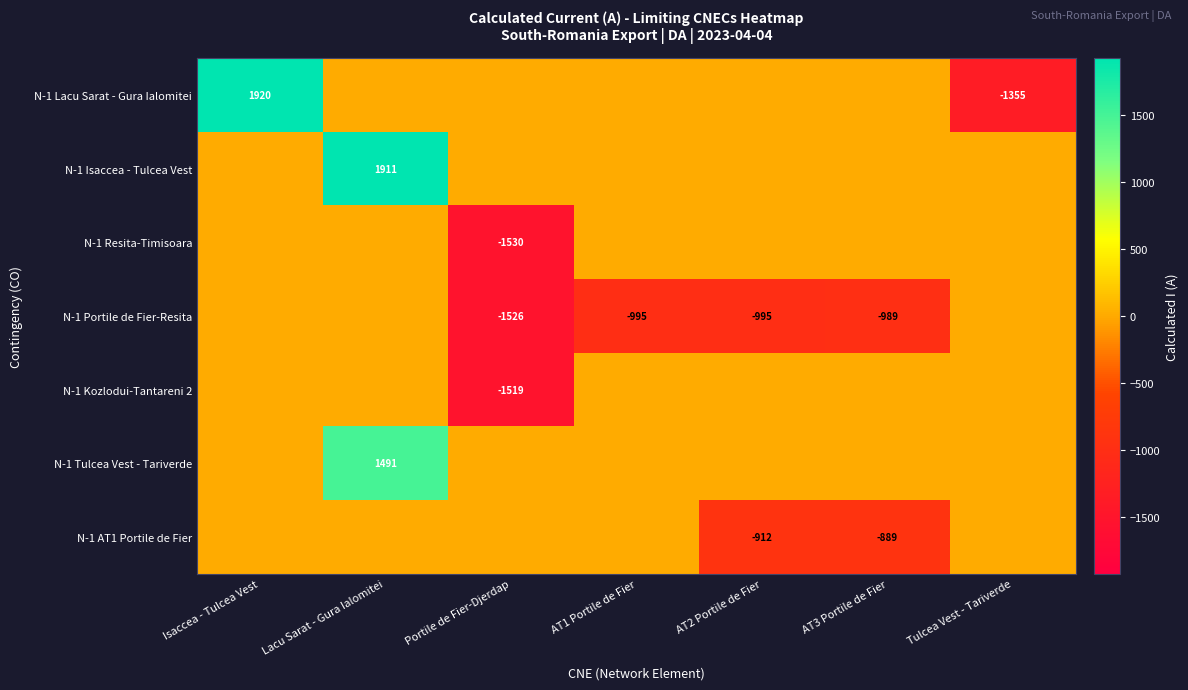

The value of N-1 Portile de Fier-Resita at Portile de Fier-Djerdap is -1526. True or false?

True